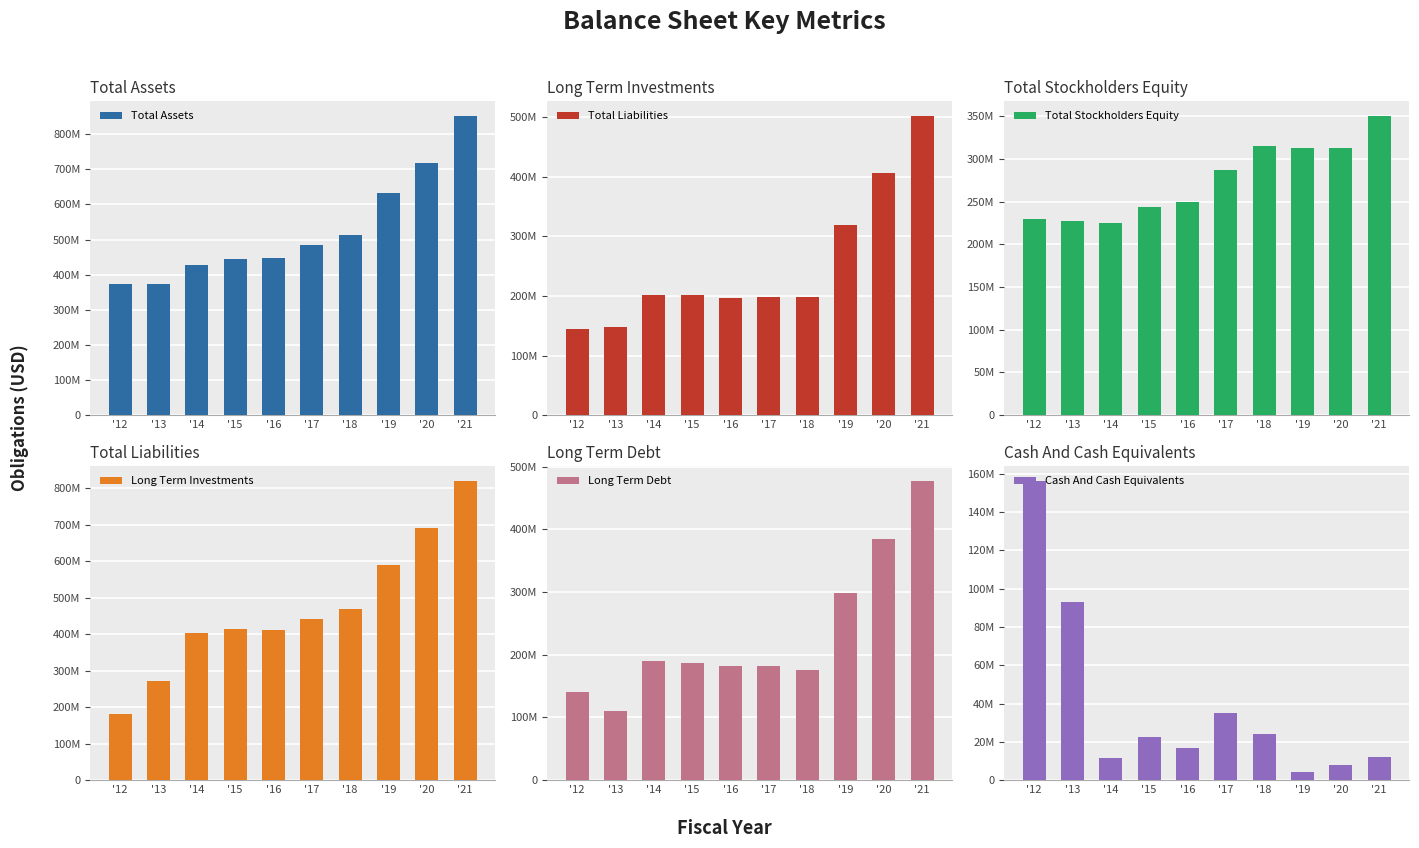

Reading left to right, extract all data points from this chart.

Total Assets: '12=373282000	'13=374153000	'14=426842000	'15=445229000	'16=446234000	'17=485531000	'18=514095000	'19=631224000	'20=718989000	'21=851019000
Total Liabilities: '12=144233000	'13=147151000	'14=201484000	'15=201177000	'16=196845000	'17=198579000	'18=198799000	'19=318269000	'20=406092000	'21=501268000
Total Stockholders Equity: '12=229049000	'13=227002000	'14=225358000	'15=244052000	'16=249389000	'17=286952000	'18=315296000	'19=312955000	'20=312897000	'21=349751000
Long Term Investments: '12=180488000	'13=272439000	'14=403500000	'15=415343000	'16=411714000	'17=440680000	'18=469564000	'19=589688000	'20=690735000	'21=819208000
Long Term Debt: '12=141250000	'13=110000000	'14=190500000	'15=187000000	'16=182338000	'17=182214000	'18=175983000	'19=299067000	'20=385252000	'21=476797000
Cash And Cash Equivalents: '12=156123000	'13=92905000	'14=11647000	'15=22769000	'16=17036000	'17=35219000	'18=24148000	'19=4294000	'20=8062000	'21=12185000